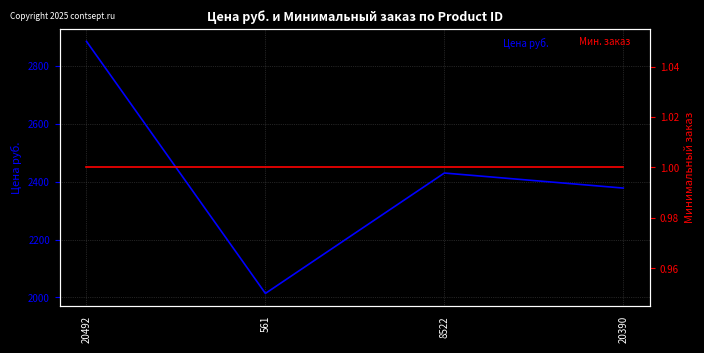

What is the difference between the second highest and second lowest values in the Цена руб. series?

52